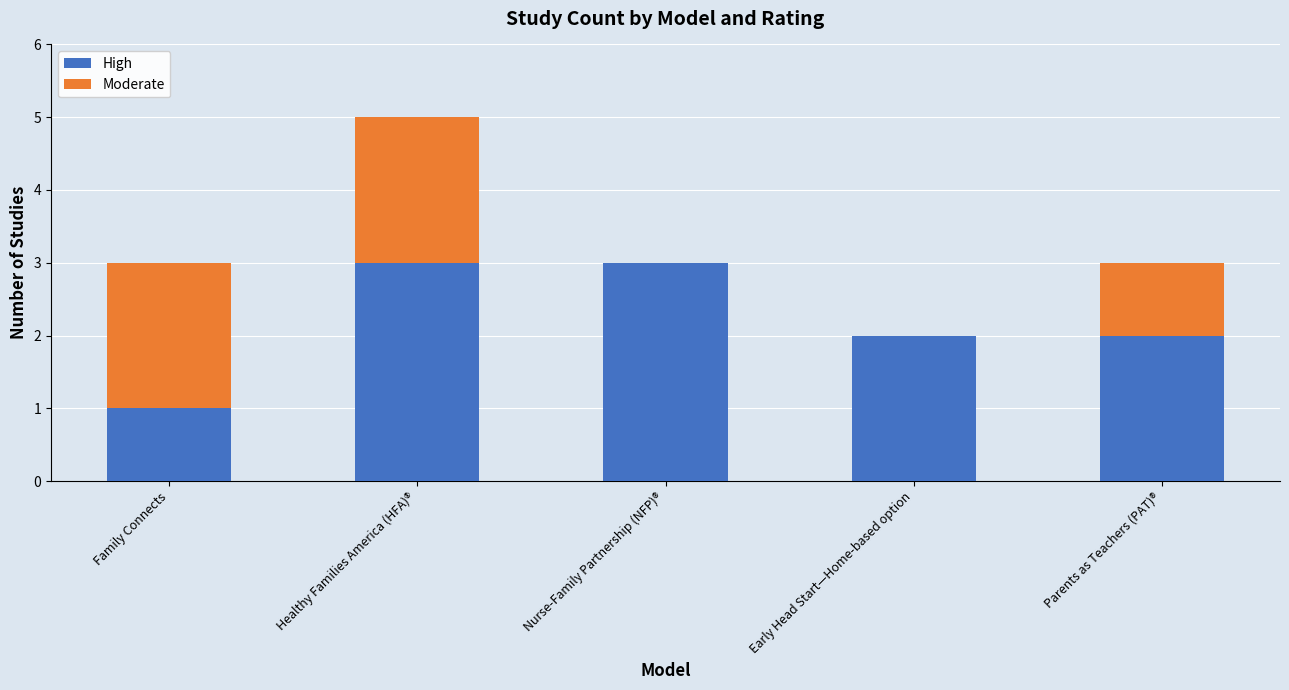

True or false: High has a value of 5 at Nurse-Family Partnership (NFP)®.

False